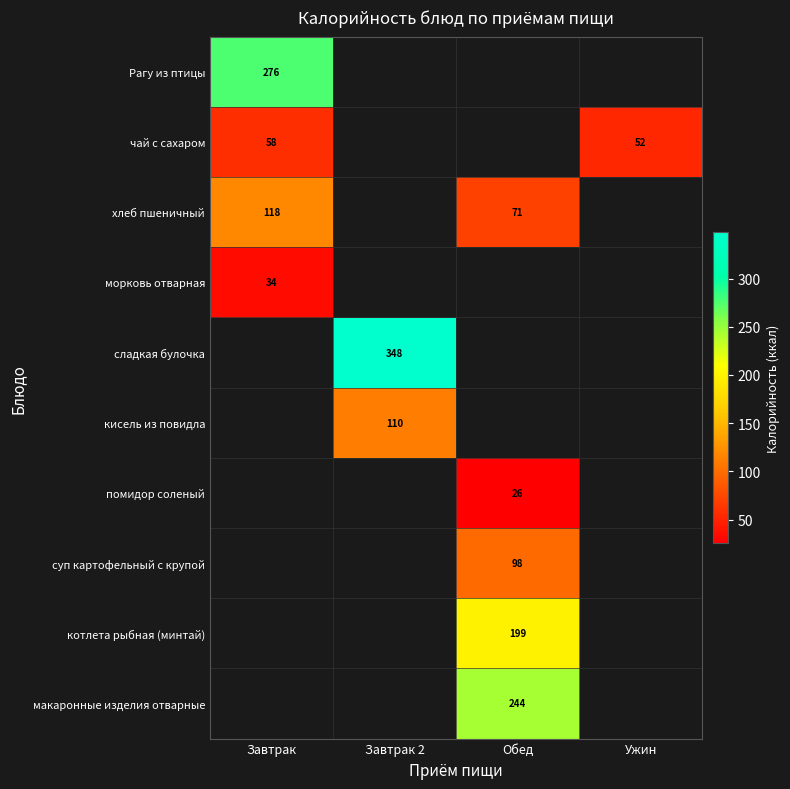

True or false: хлеб пшеничный has a value of 97 at Обед.

False